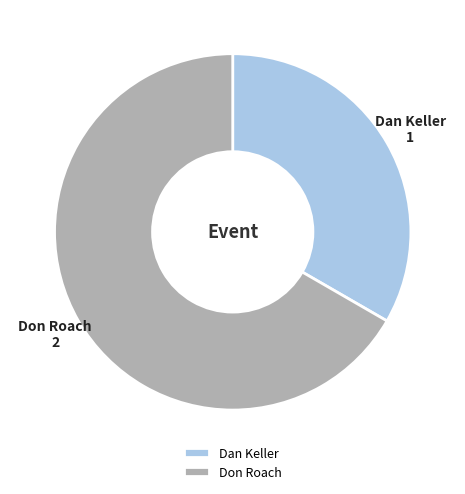

How many segments does this pie chart have?

2